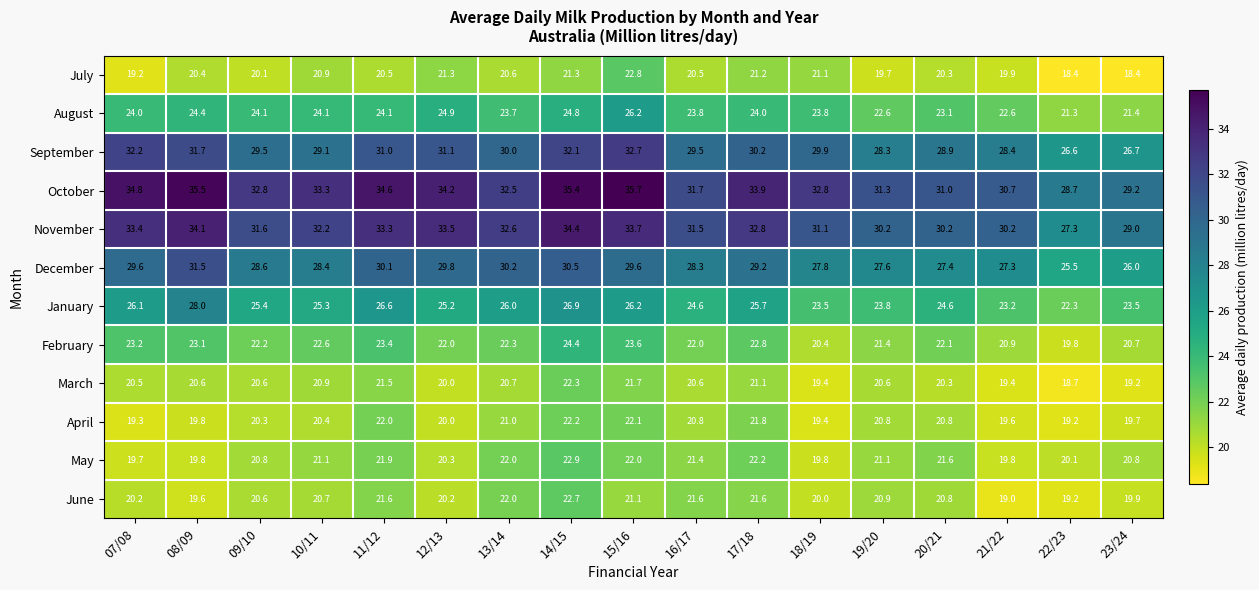

How many data points in November are above 32?

9